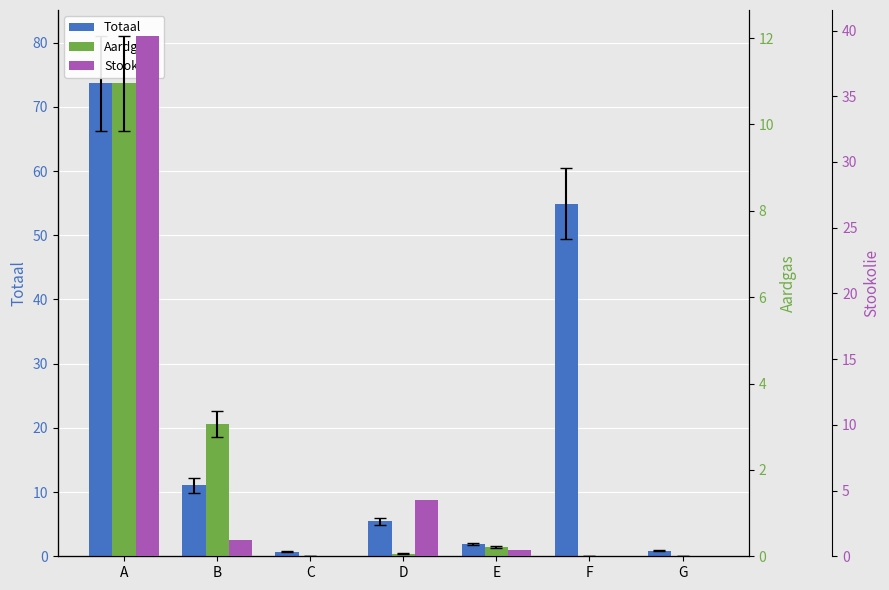

What are all the series names shown in the legend?

Totaal, Aardgas, Stookolie